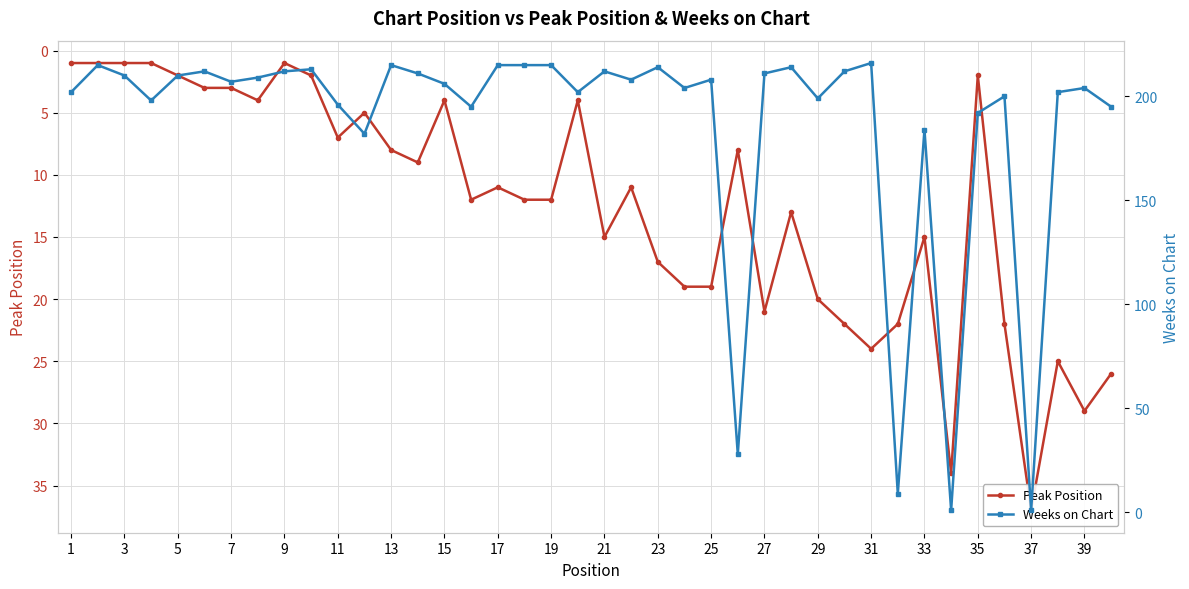

The Weeks on Chart series shows 64 at 7. True or false?

False